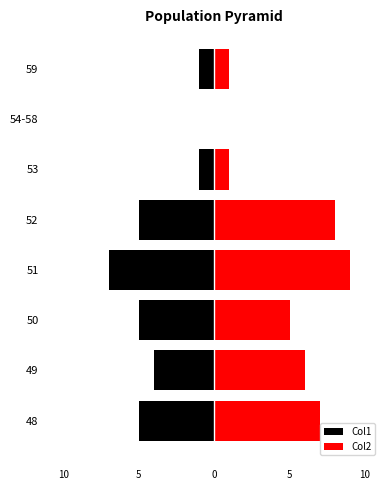

The Col2 series shows 4 at 54-58. True or false?

False